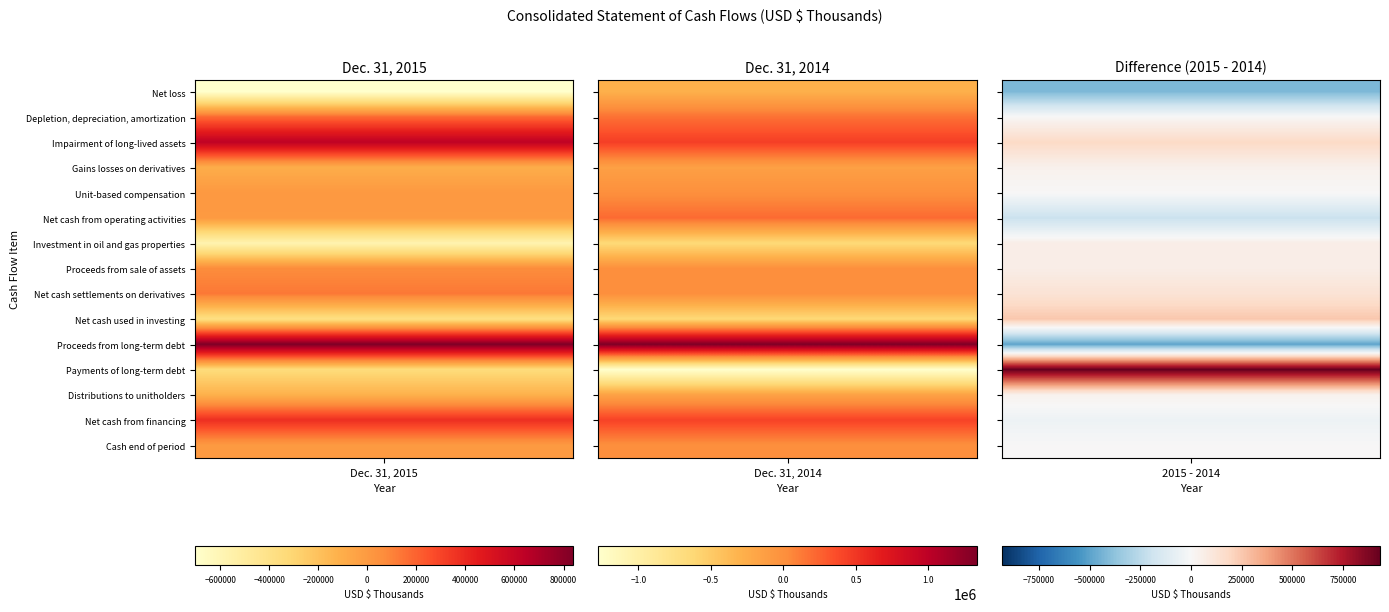

Reading right to left, list all the values displayed in this chart.

Net loss: 2=-35272	1=-283645	0=-701541
Depletion, depreciation, amortization: 2=158415	1=173686	0=177258
Impairment of long-lived assets: 2=85757	1=448714	0=633805
Gains losses on derivatives: 2=8743	1=-140771	0=-99971
Unit-based compensation: 2=3142	1=2089	0=6451
Net cash from operating activities: 2=241134	1=207216	0=2046
Investment in oil and gas properties: 2=-202419	1=-638942	0=-577186
Proceeds from sale of assets: 2=2566	1=5334	0=69118
Net cash settlements on derivatives: 2=-7056	1=2666	0=132925
Net cash used in investing: 2=-209401	1=-632414	0=-377420
Proceeds from long-term debt: 2=802263	1=1333000	0=840000
Payments of long-term debt: 2=-701000	1=-1275000	0=-341000
Distributions to unitholders: 2=-132667	1=-157566	0=-120351
Net cash from financing: 2=-32658	1=423339	0=376655
Cash end of period: 2=2584	1=725	0=2006